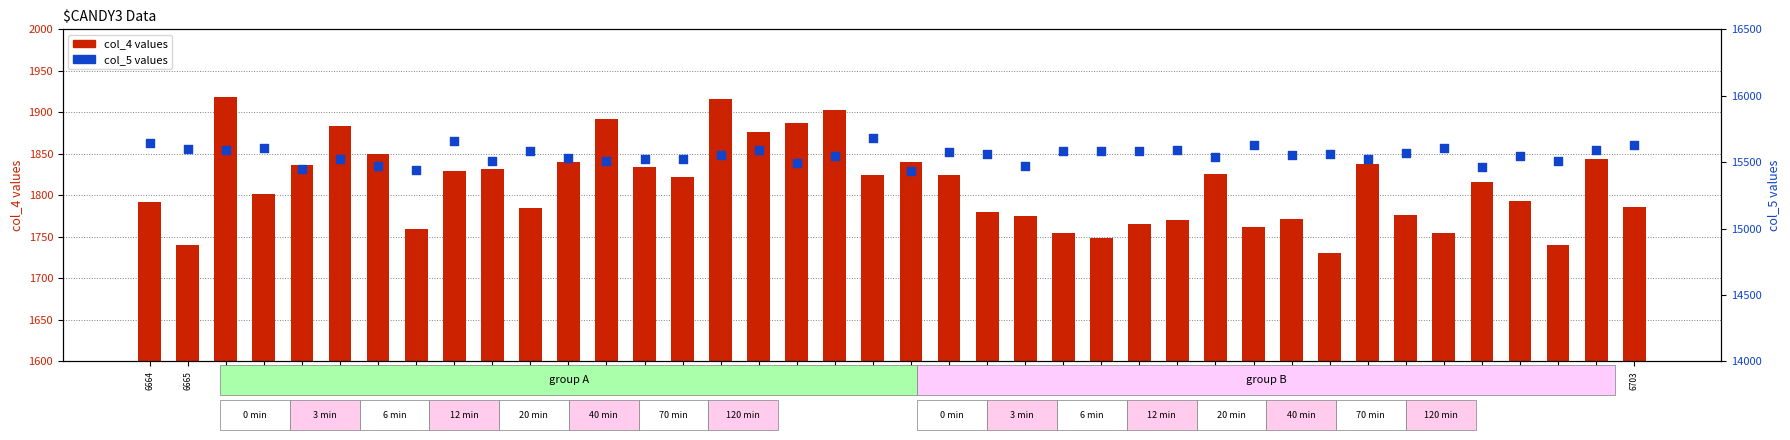

At how many categories does at least one series exceed 3693?

40